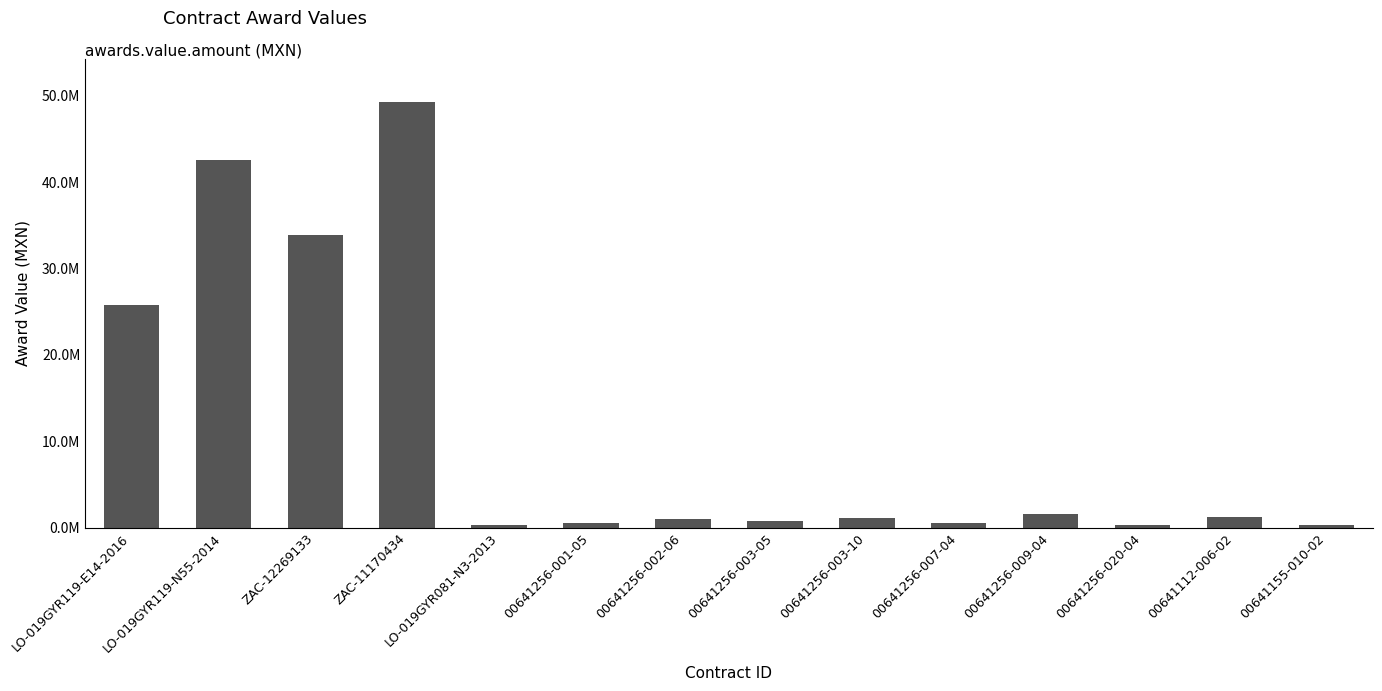

Does the chart contain any negative values?

No